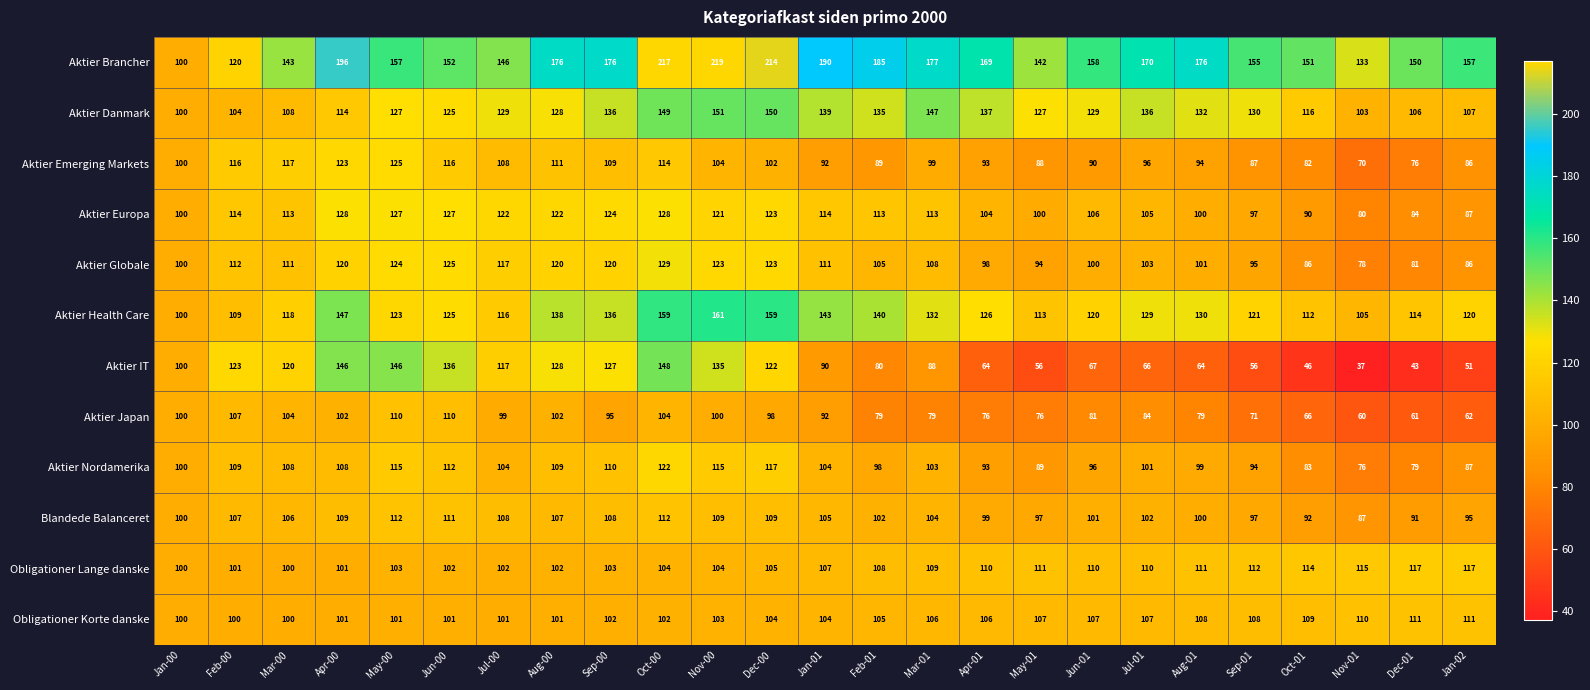

What is the approximate value of Aktier Europa at May-01?

100